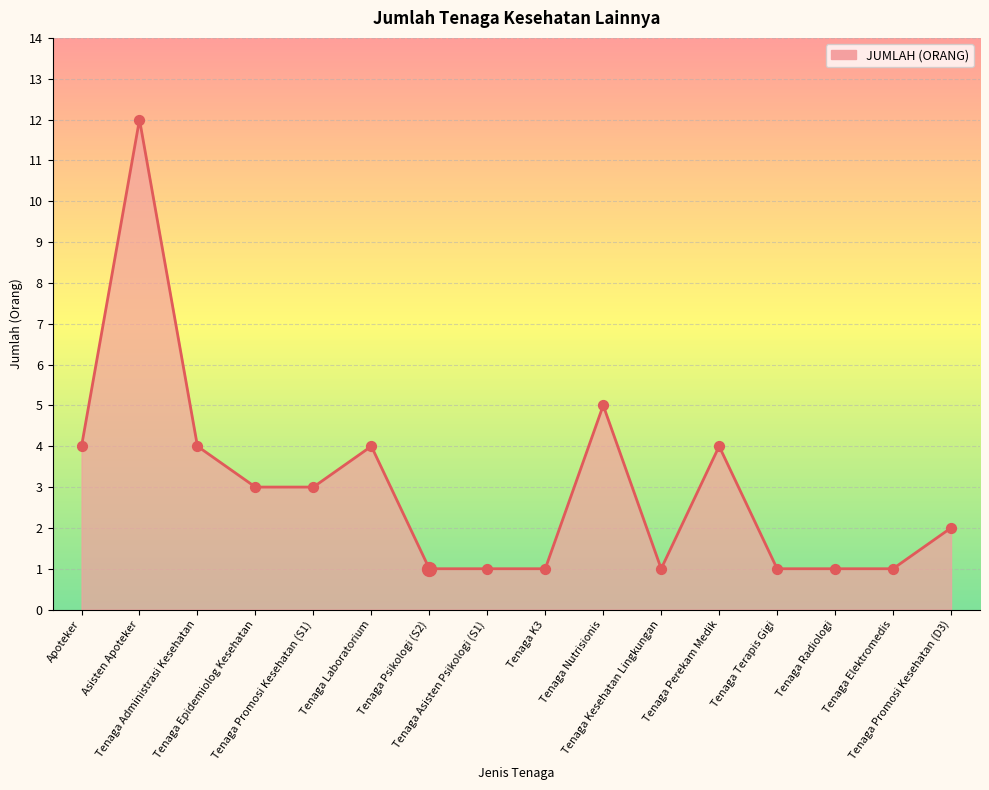

What is the greatest value displayed?

12